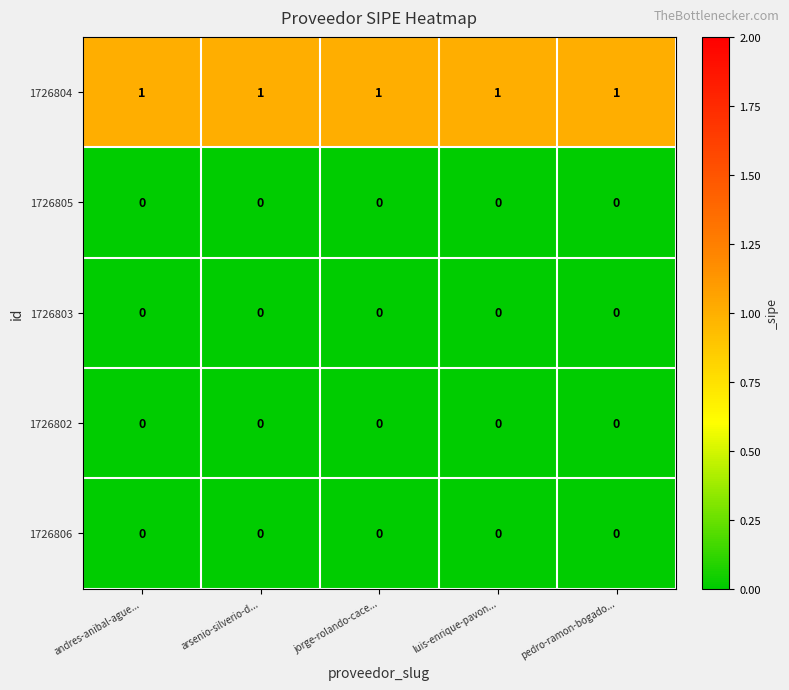

True or false: 1726806 has a value of 0 at pedro-ramon-bogado....

True